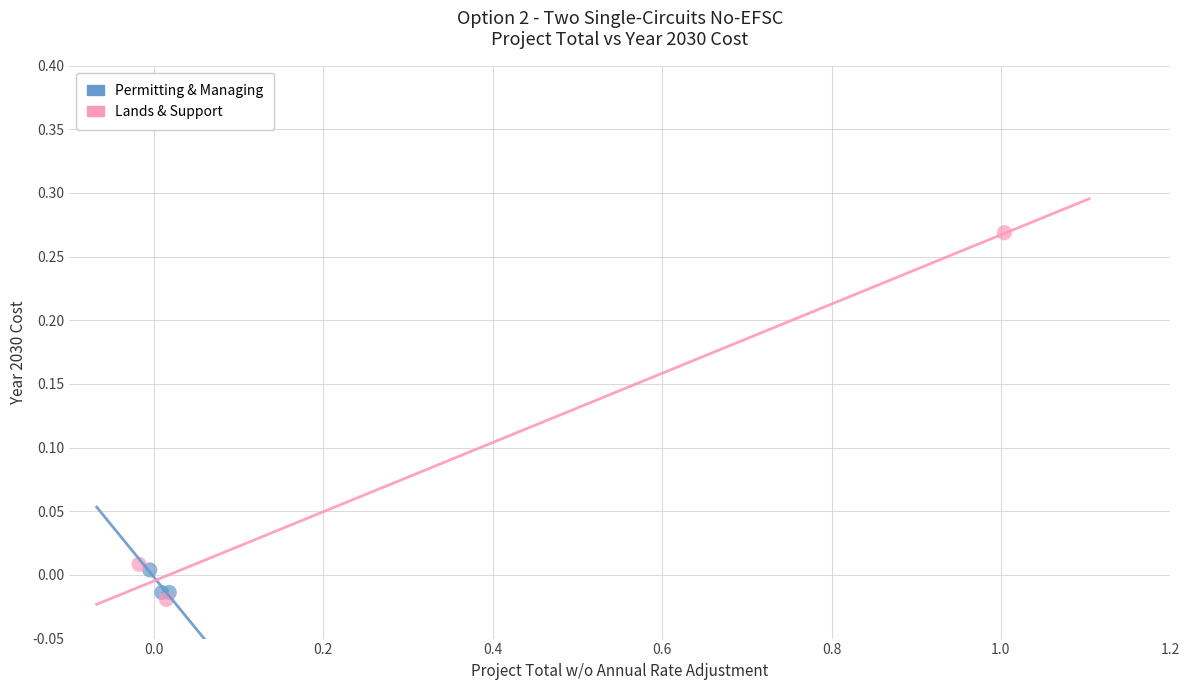

What are all the series names shown in the legend?

Permitting & Managing, Lands & Support